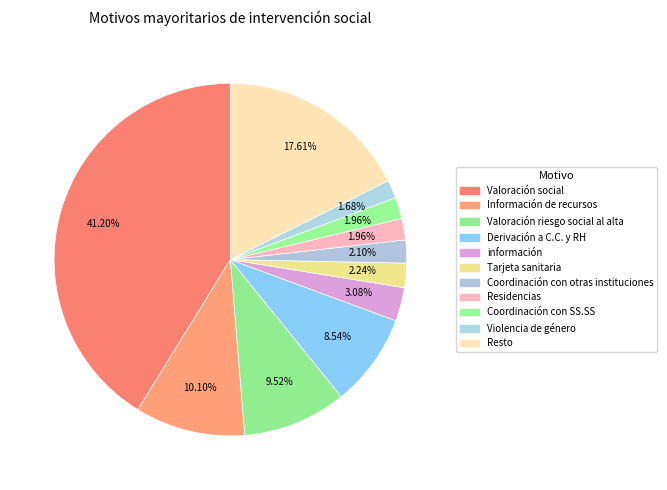

Does any single category account for the majority?

No